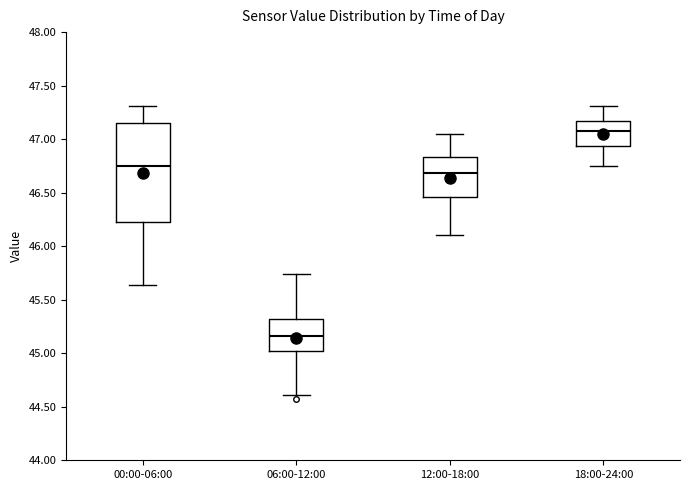

Which box's median line is the lowest?

06:00-12:00